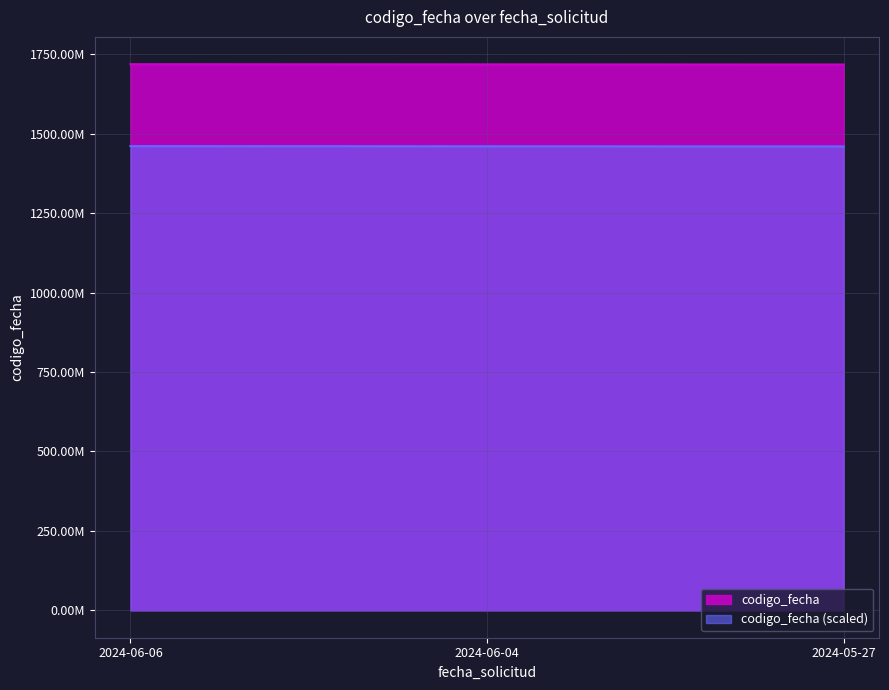

Between 2024-06-04 and 2024-06-06, which is larger?

2024-06-06